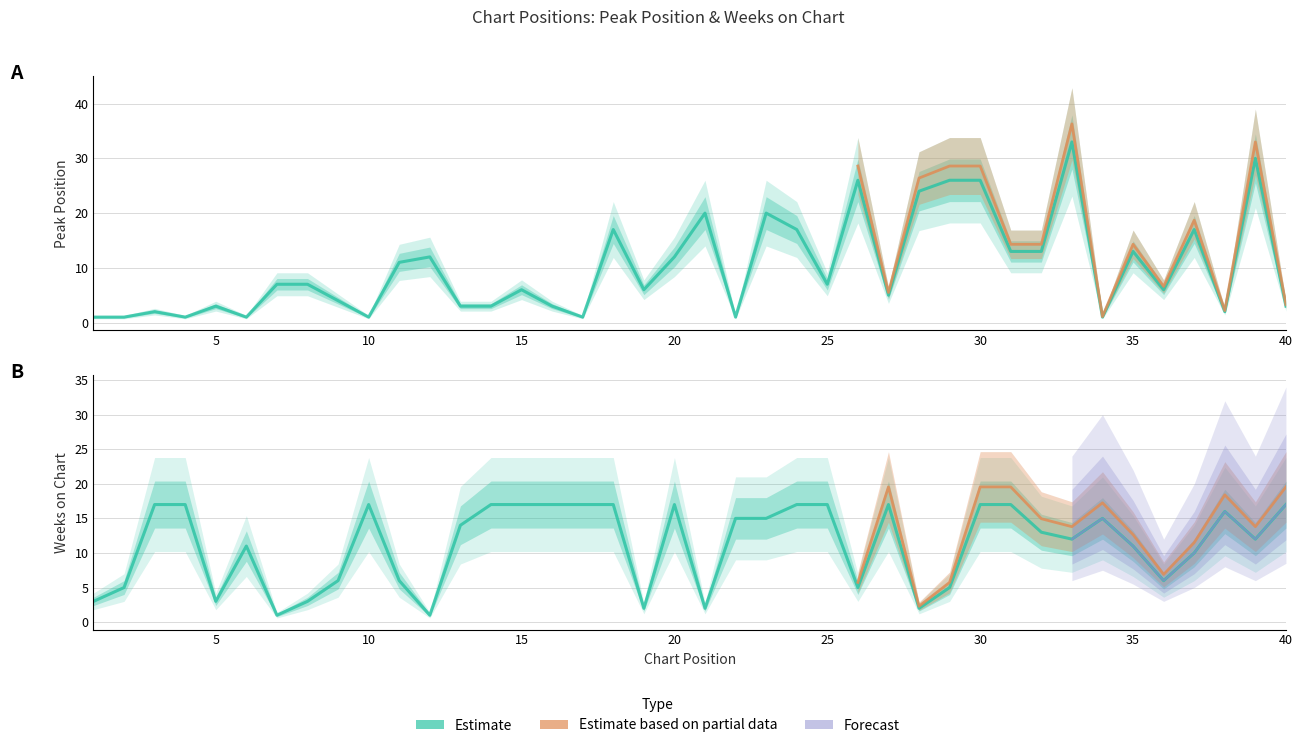

At 24, list the series in order from smallest to largest.

Peak Position, Weeks on Chart